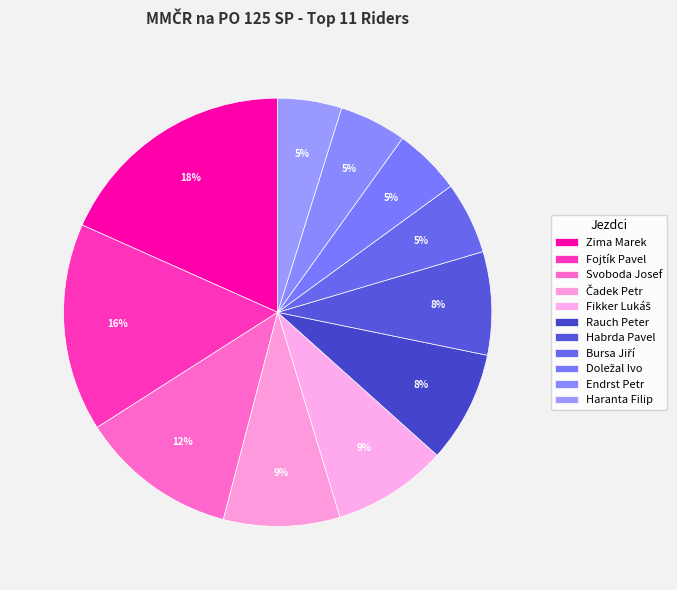

Is Zima Marek the majority of the pie?

No